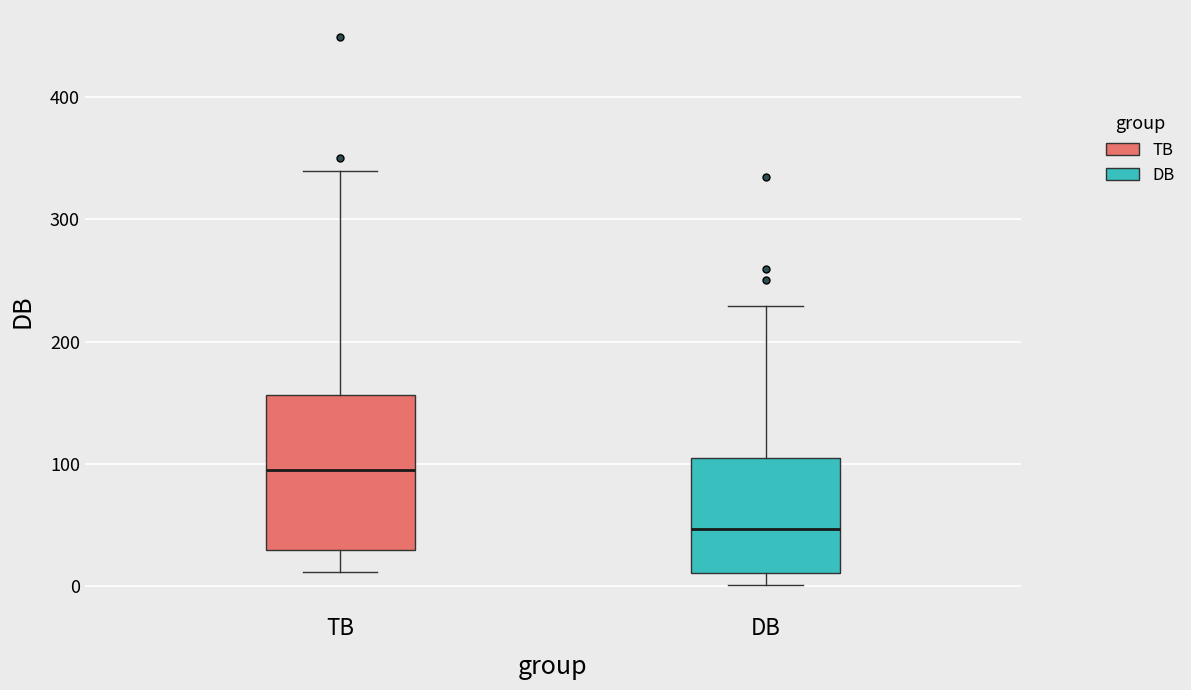

Comparing the boxes themselves (not the whiskers), which one is the tallest?

TB